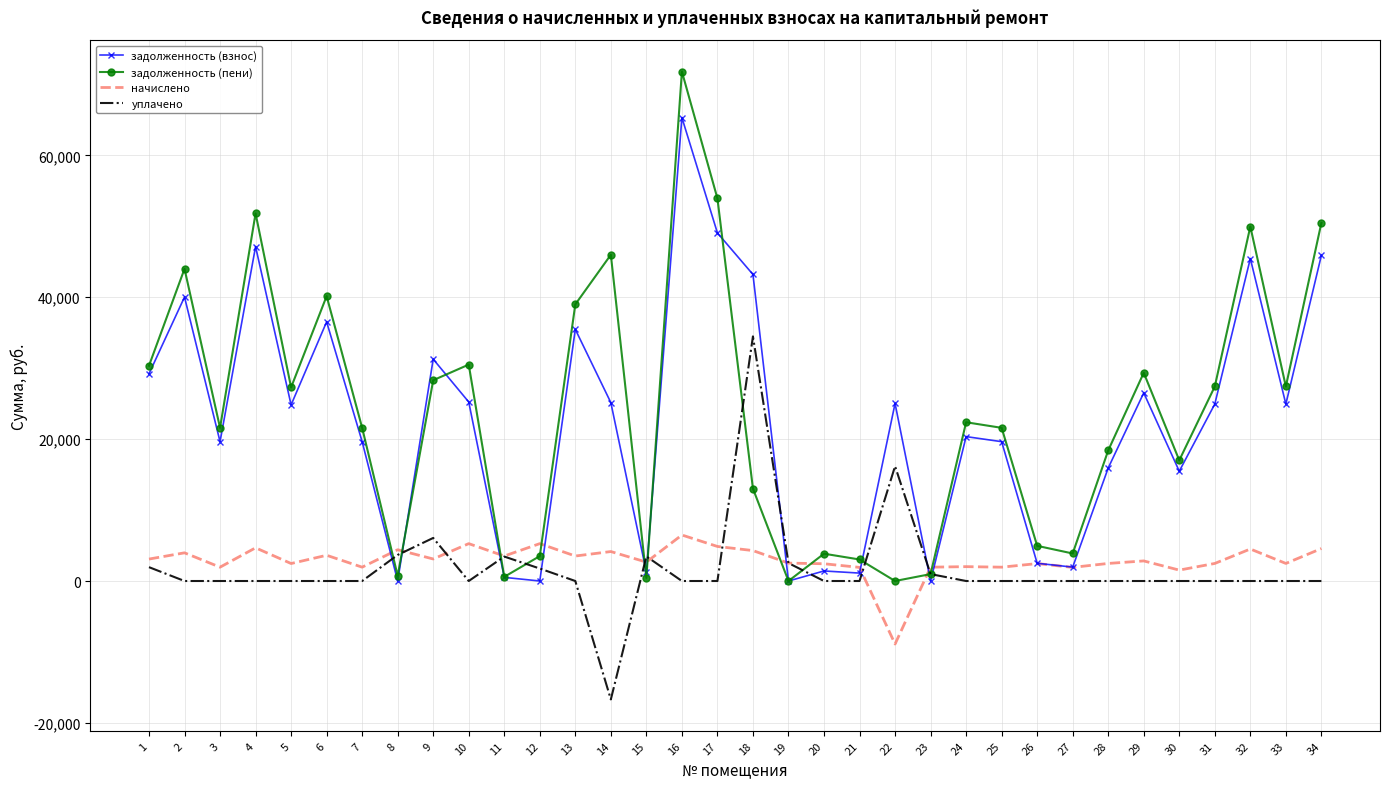

What are all the series names shown in the legend?

задолженность (взнос), задолженность (пени), начислено, уплачено